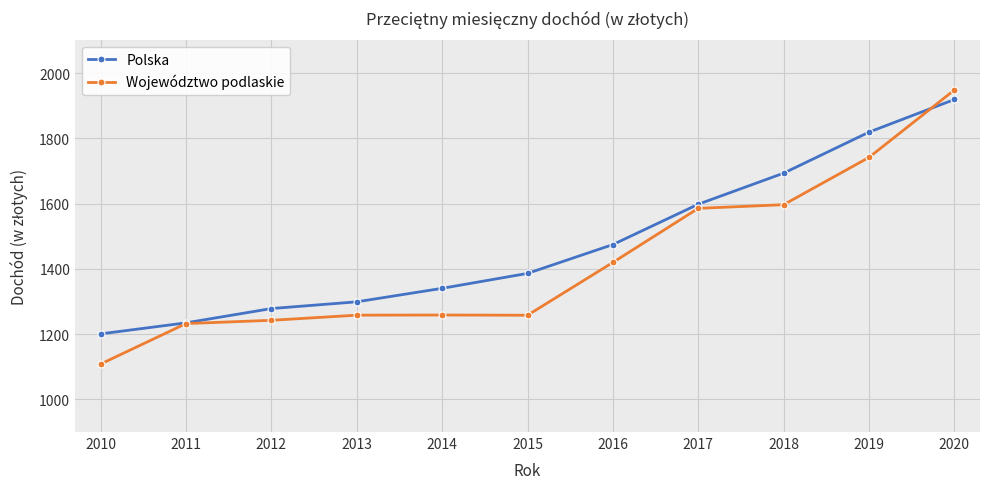

Rank the series by their maximum value, from highest to lowest.

Województwo podlaskie, Polska